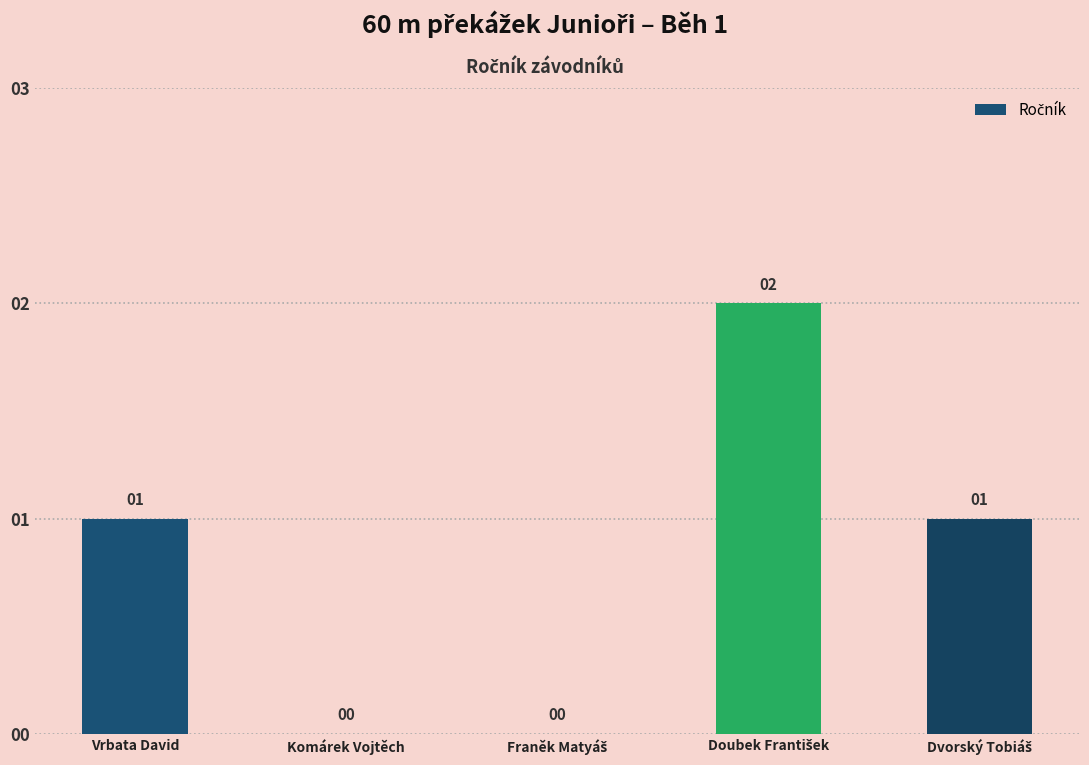

The value at Vrbata David is 1. True or false?

True